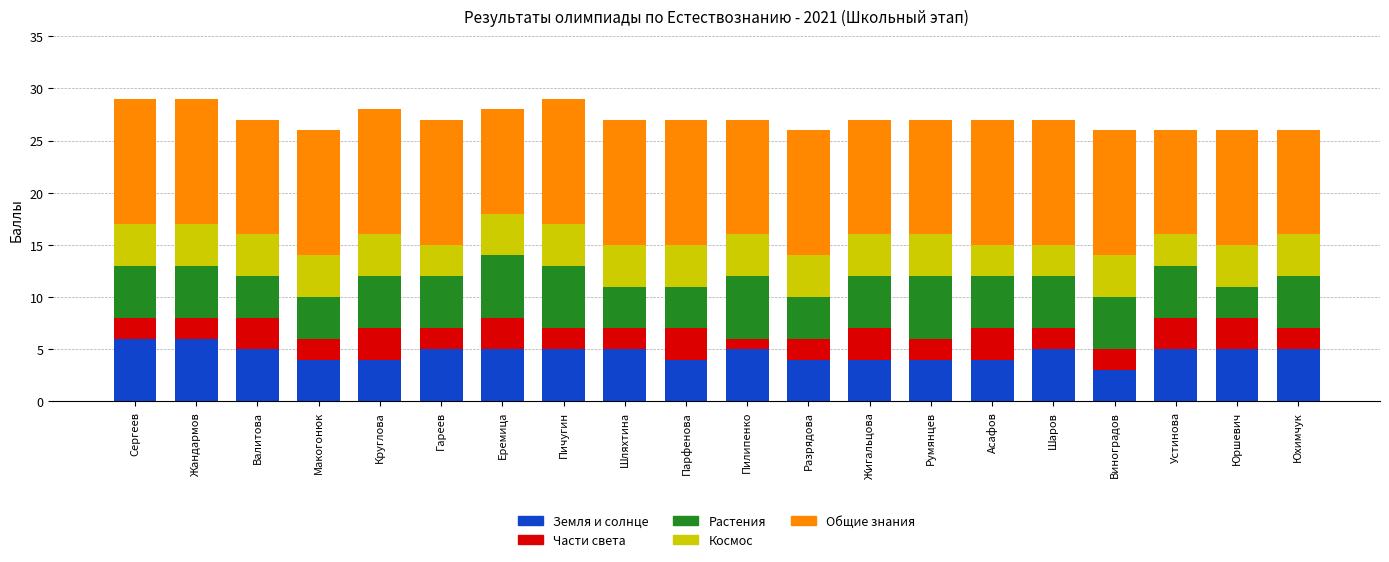

What is the highest value of the Земля и солнце series?

6